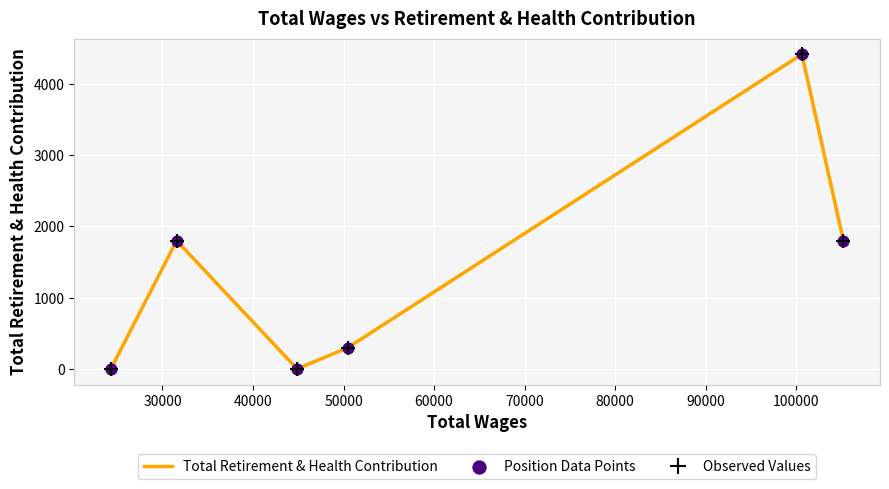

Which series has the largest total across all categories?

Total Retirement & Health Contribution